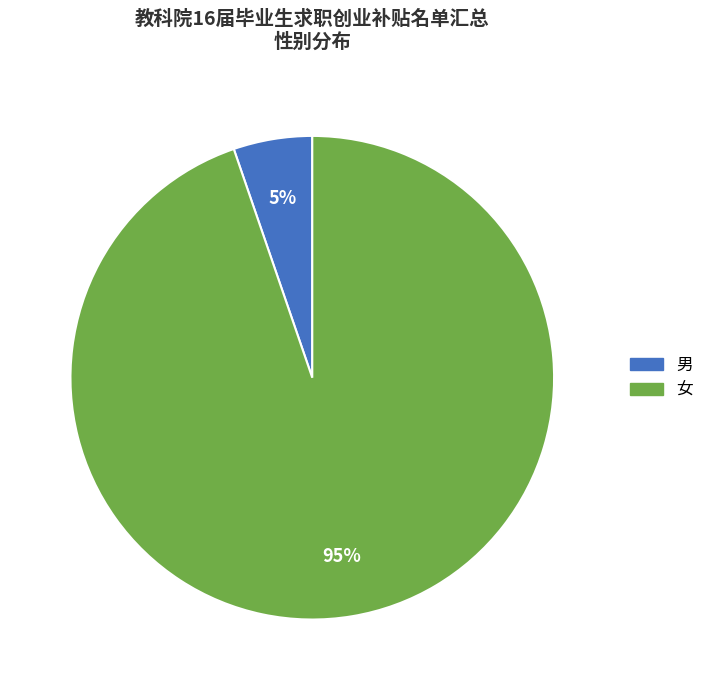

What is the majority slice?

女